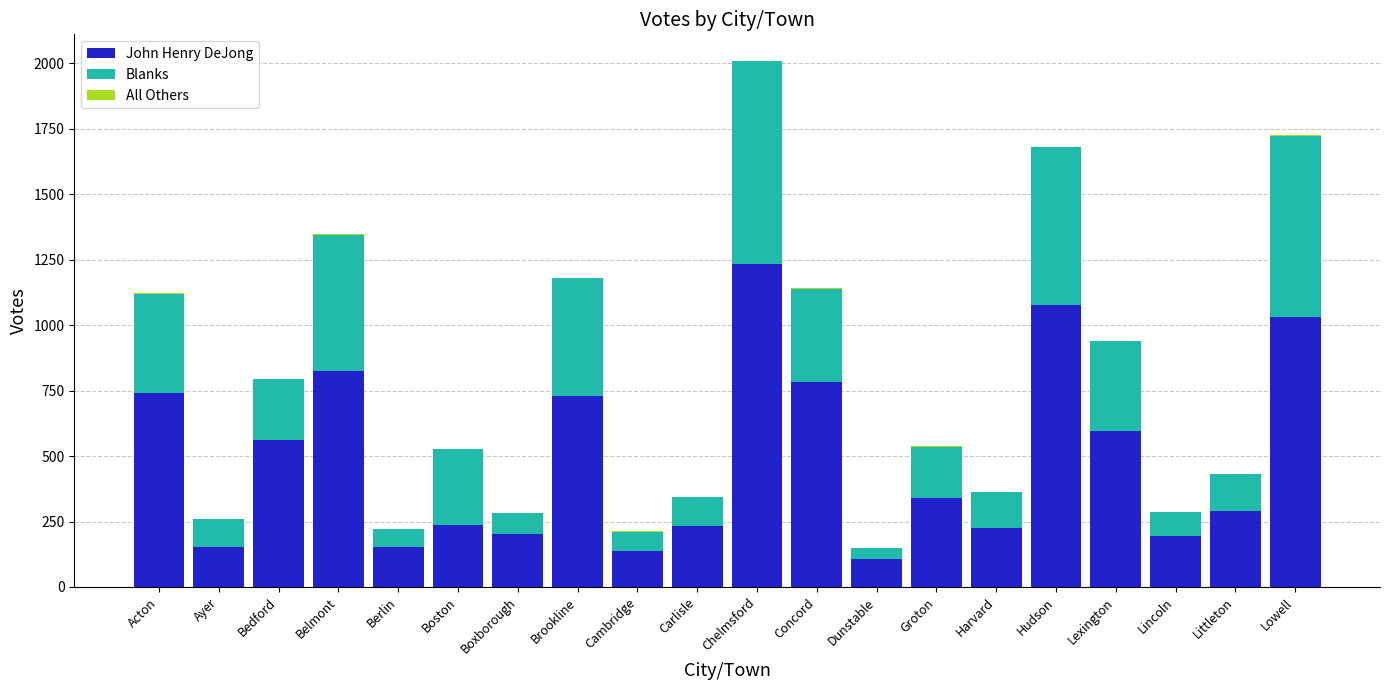

The John Henry DeJong series shows 560 at Bedford. True or false?

True